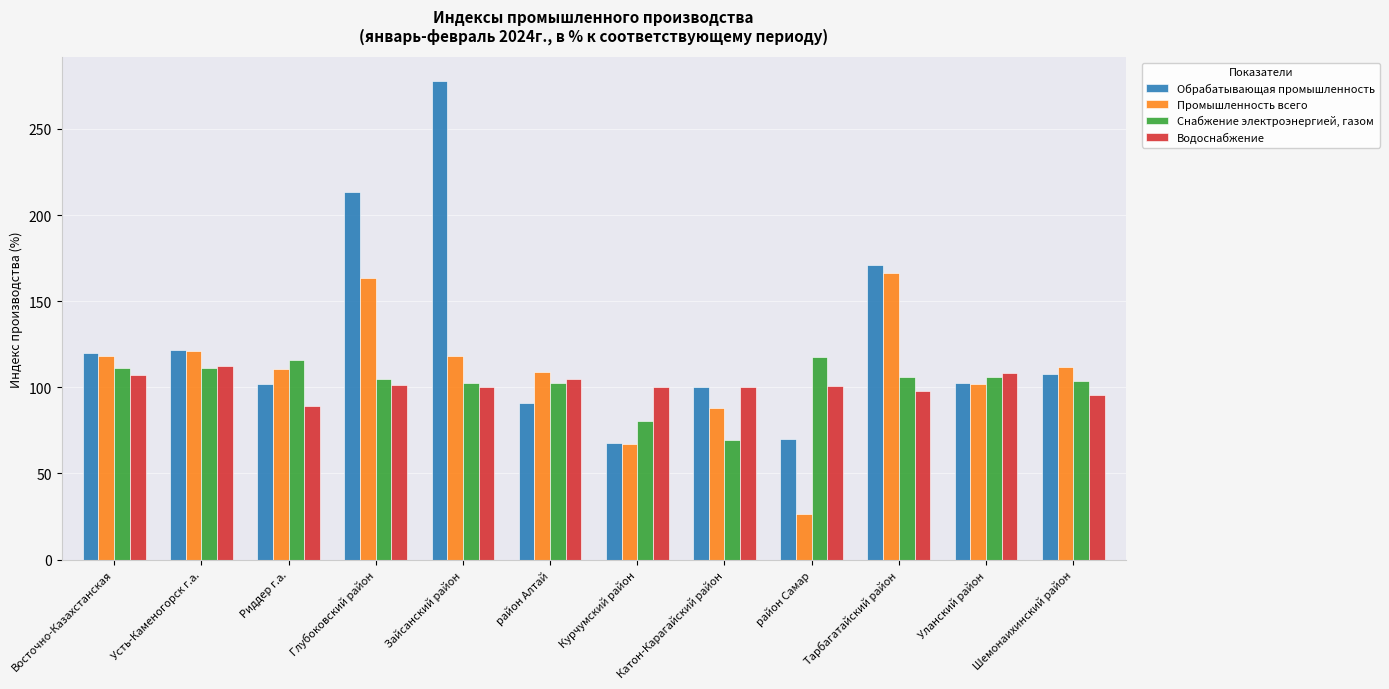

What is the difference between the second highest and minimum values in the Обрабатывающая промышленность series?

145.7